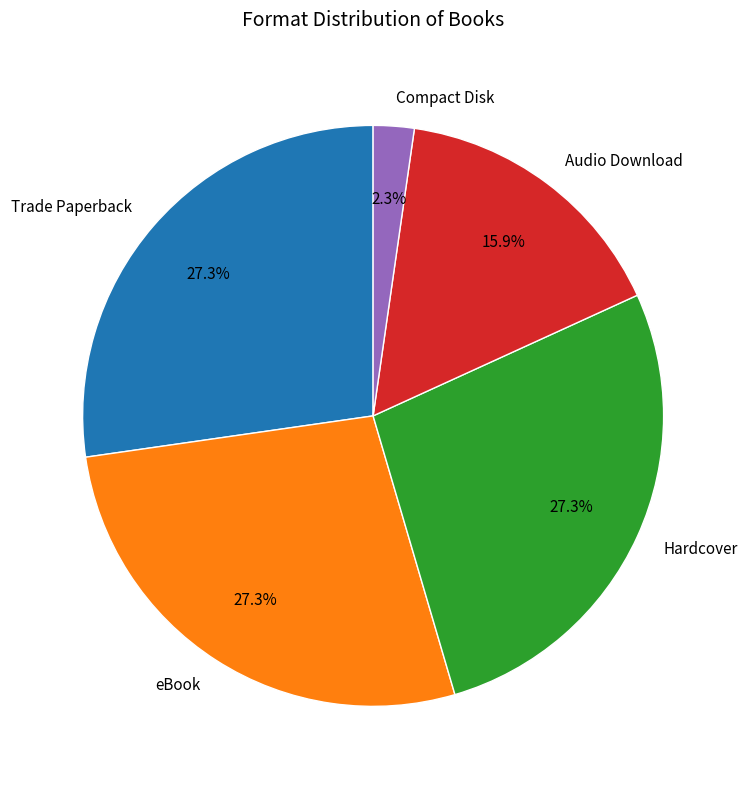

Does eBook represent more than half of the total?

No